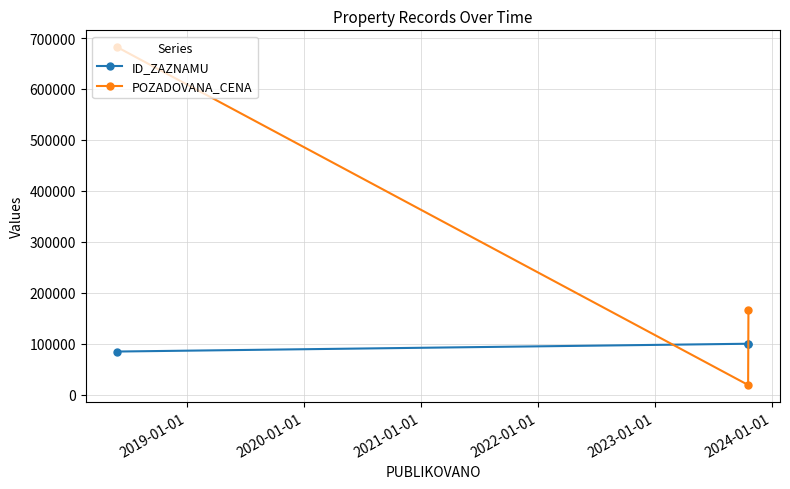

Rank the series by their maximum value, from highest to lowest.

POZADOVANA_CENA, ID_ZAZNAMU